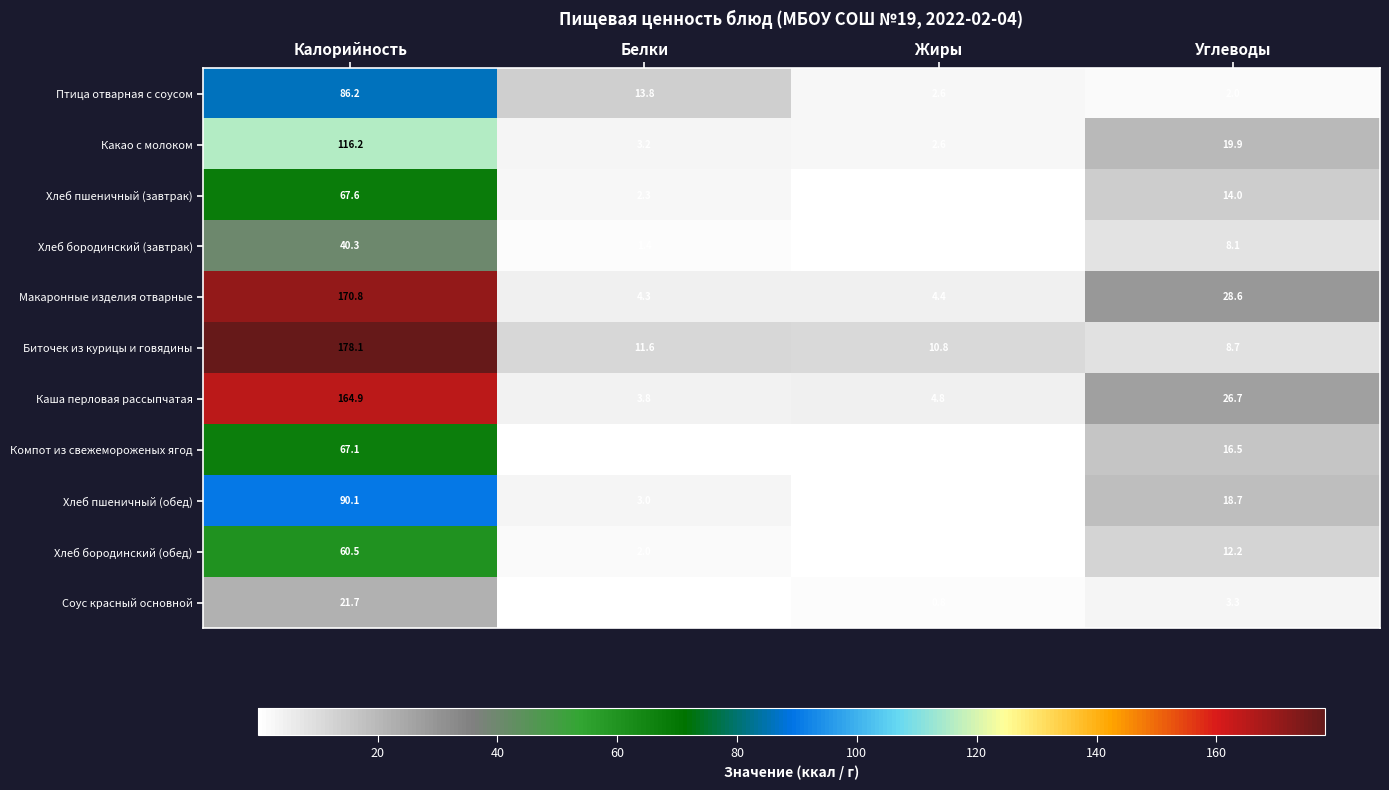

Rank the categories by Птица отварная с соусом value from lowest to highest.

Углеводы, Жиры, Белки, Калорийность